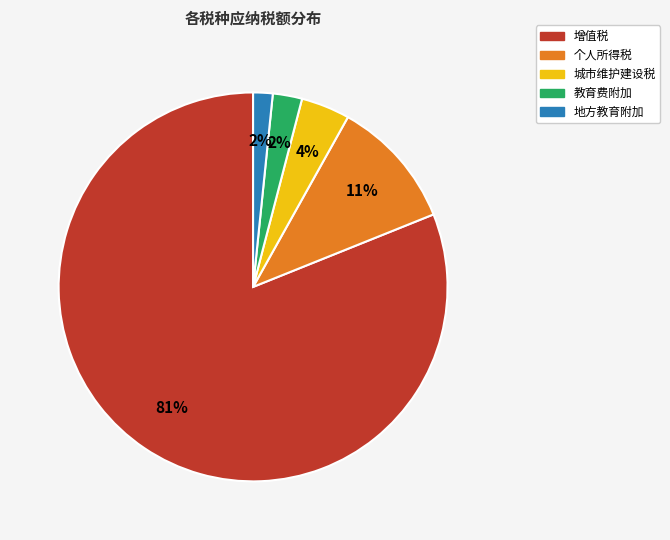

The 个人所得税 slice represents 18% of the pie. True or false?

False